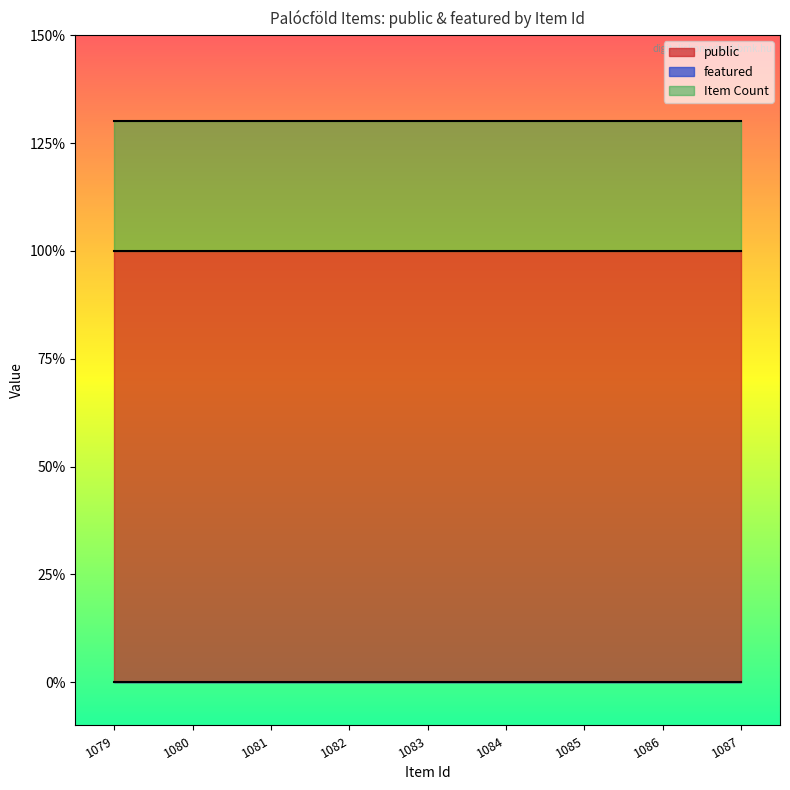

Which series changed the most between 1083 and 1085?

public